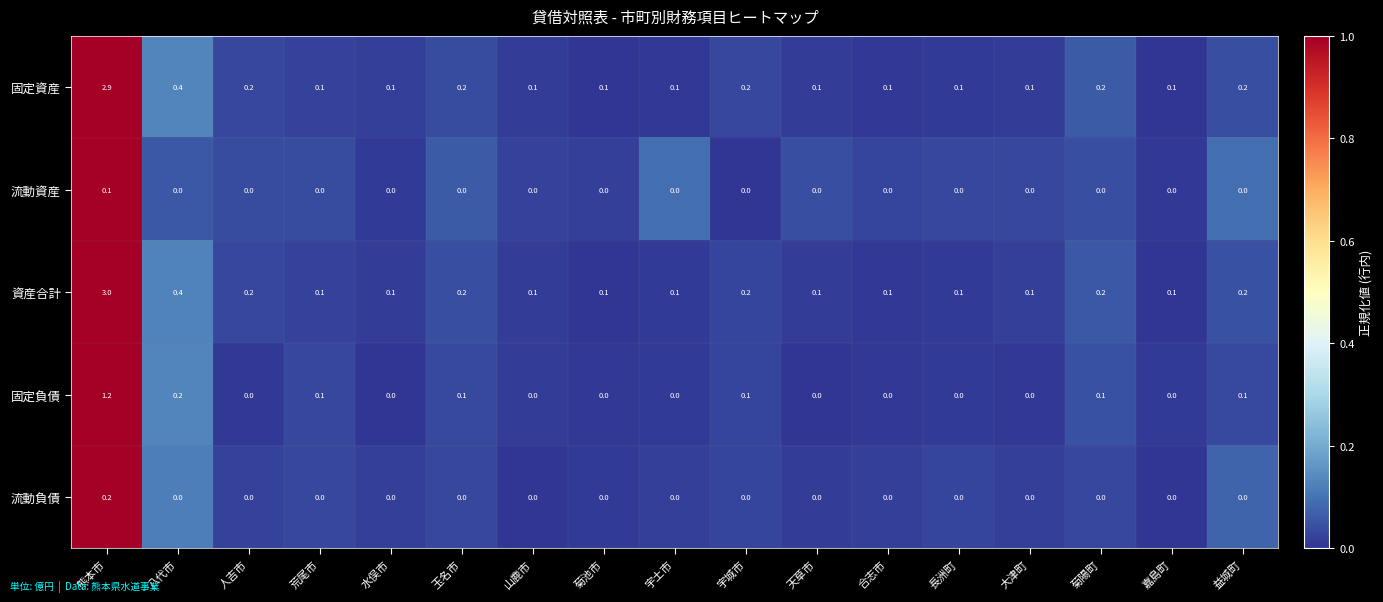

Which series has the largest total across all categories?

資産合計